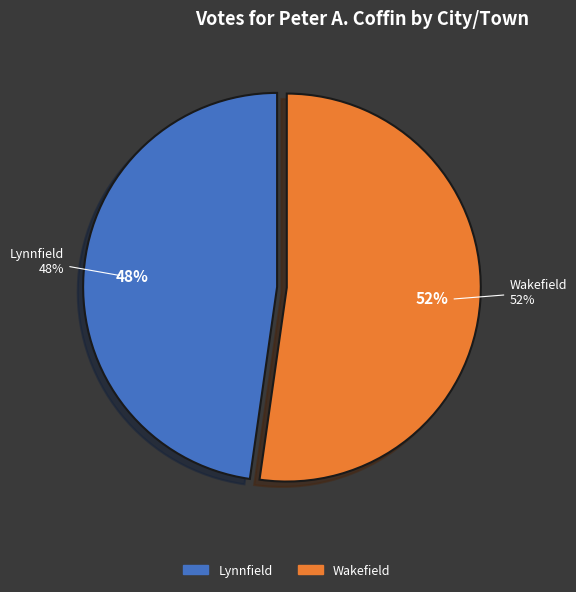

What portion of the pie excludes Wakefield?

47.8%